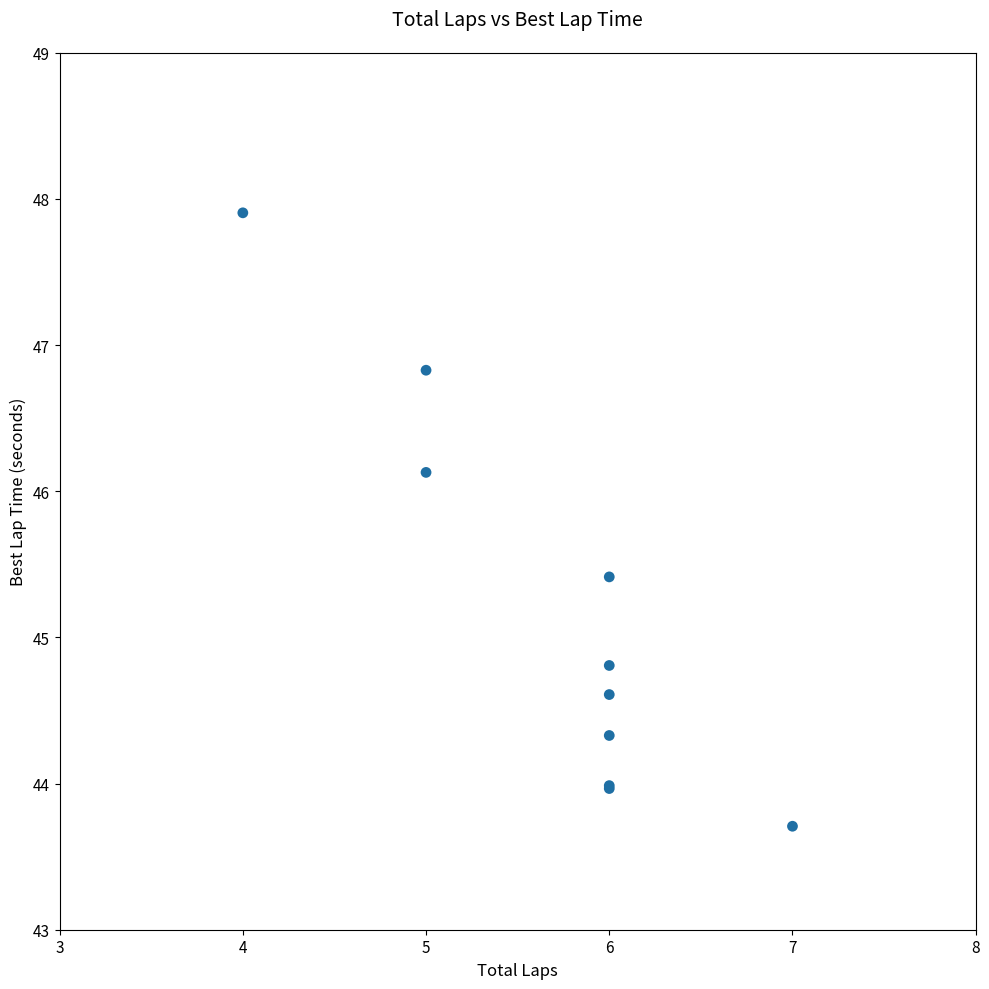

What Y value in the scatter plot is closest to 45?

44.8